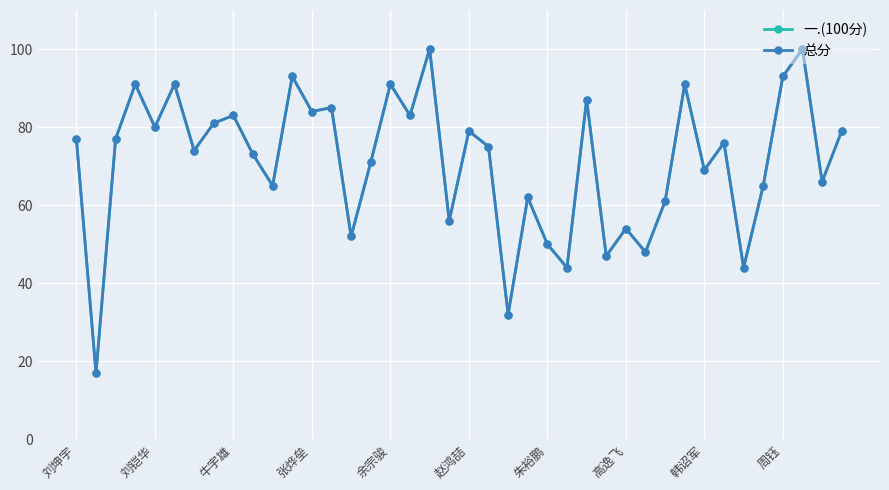

Which series has the widest spread of values?

一.(100分)